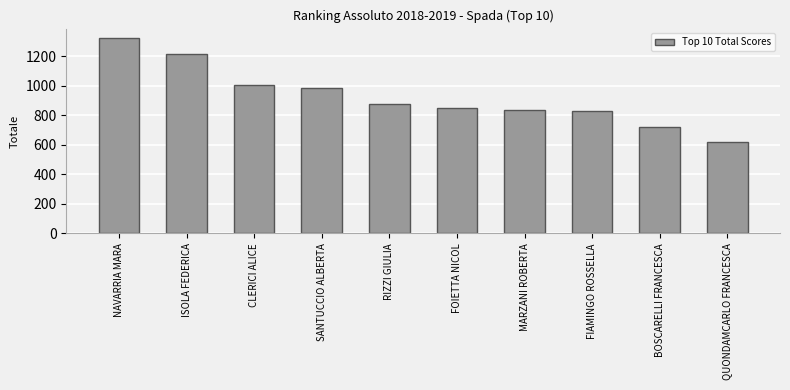

What is the value of the 2nd bar from the left?

1216.4